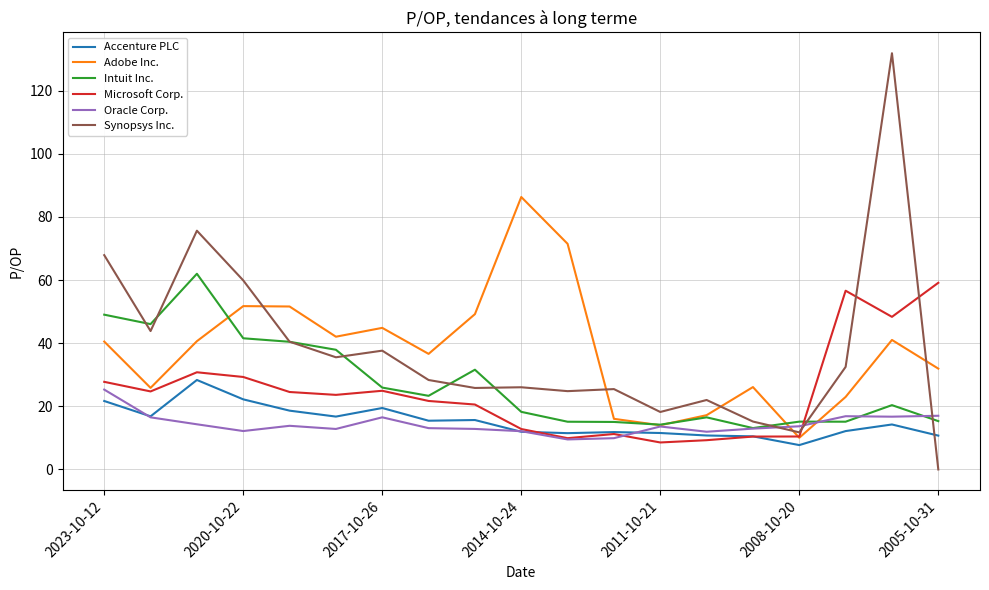

What are all the series names shown in the legend?

Accenture PLC, Adobe Inc., Intuit Inc., Microsoft Corp., Oracle Corp., Synopsys Inc.